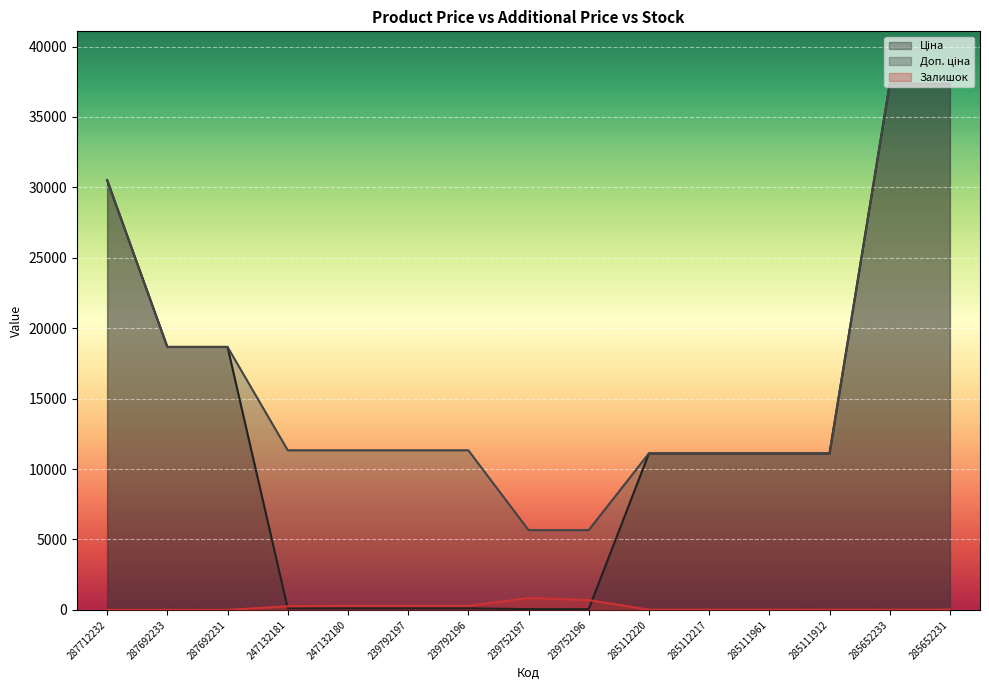

What is the total value across all series at 285111912?

22241.2